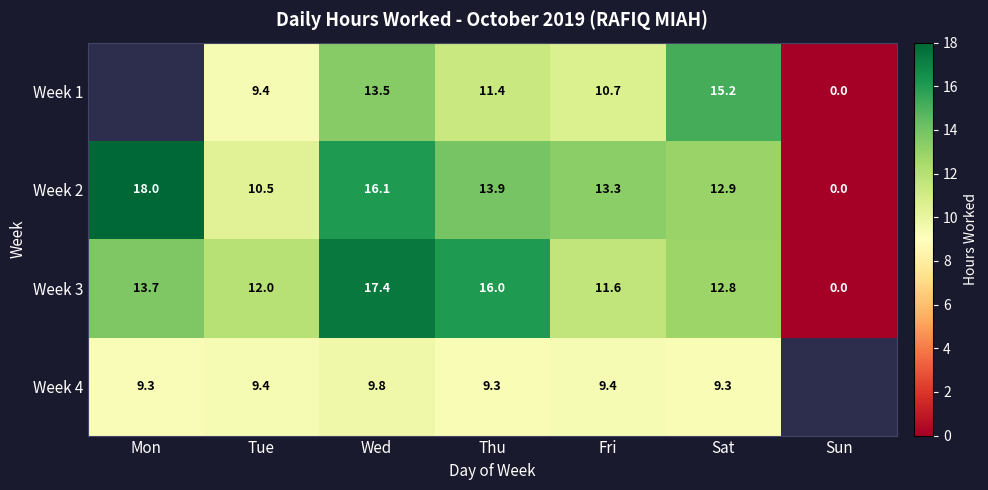

At which label does Week 2 reach its minimum?

Sun